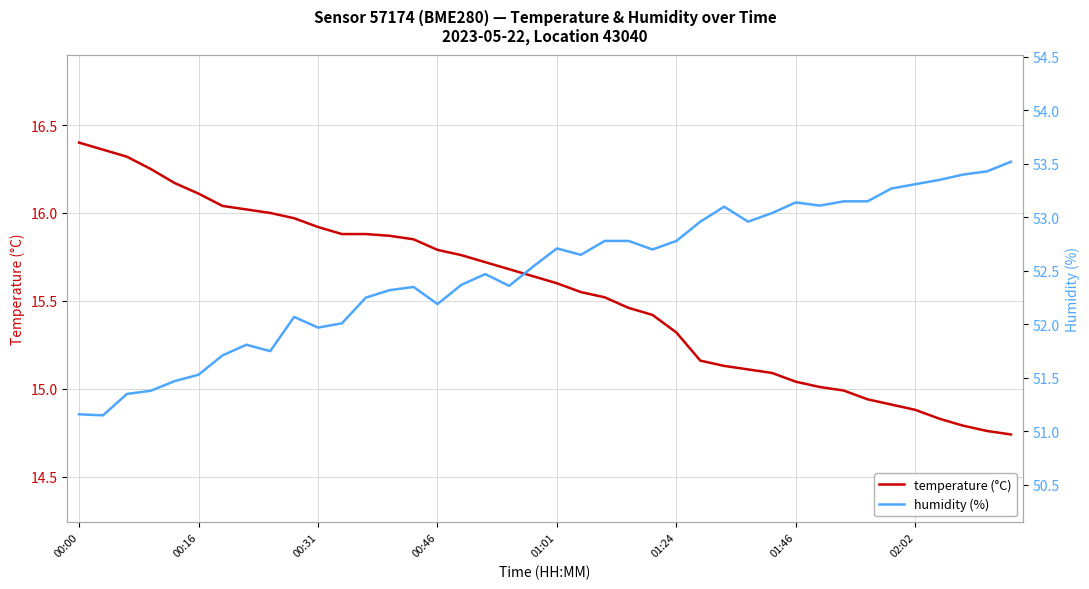

The humidity (%) series shows 51.8 at 8. True or false?

True